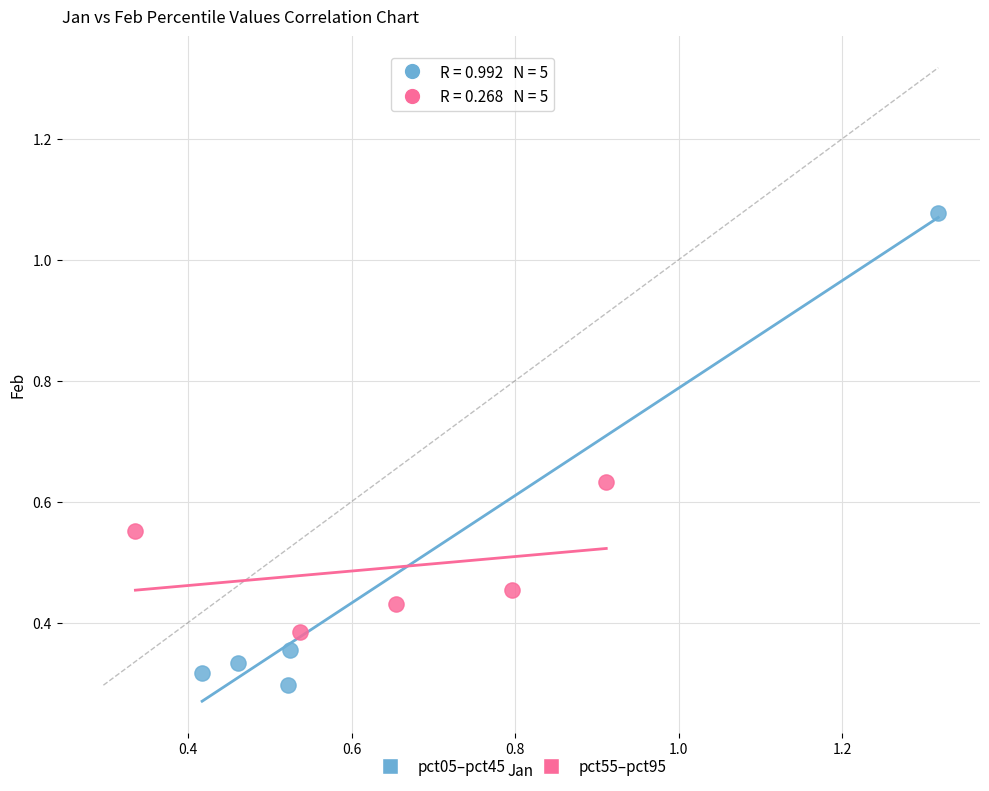

Which series contains the lowest Y value?

pct05–pct45